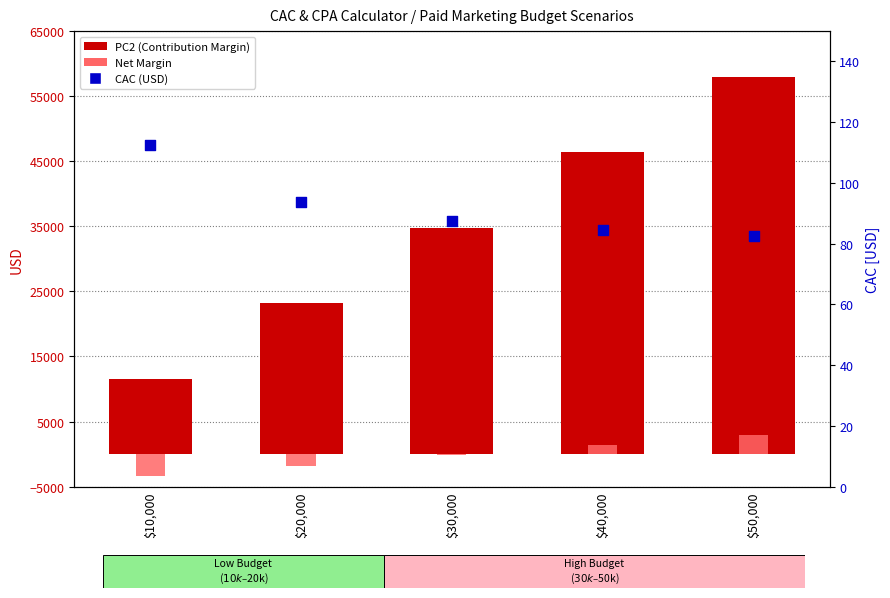

Which series reaches the minimum Y coordinate?

Net Margin